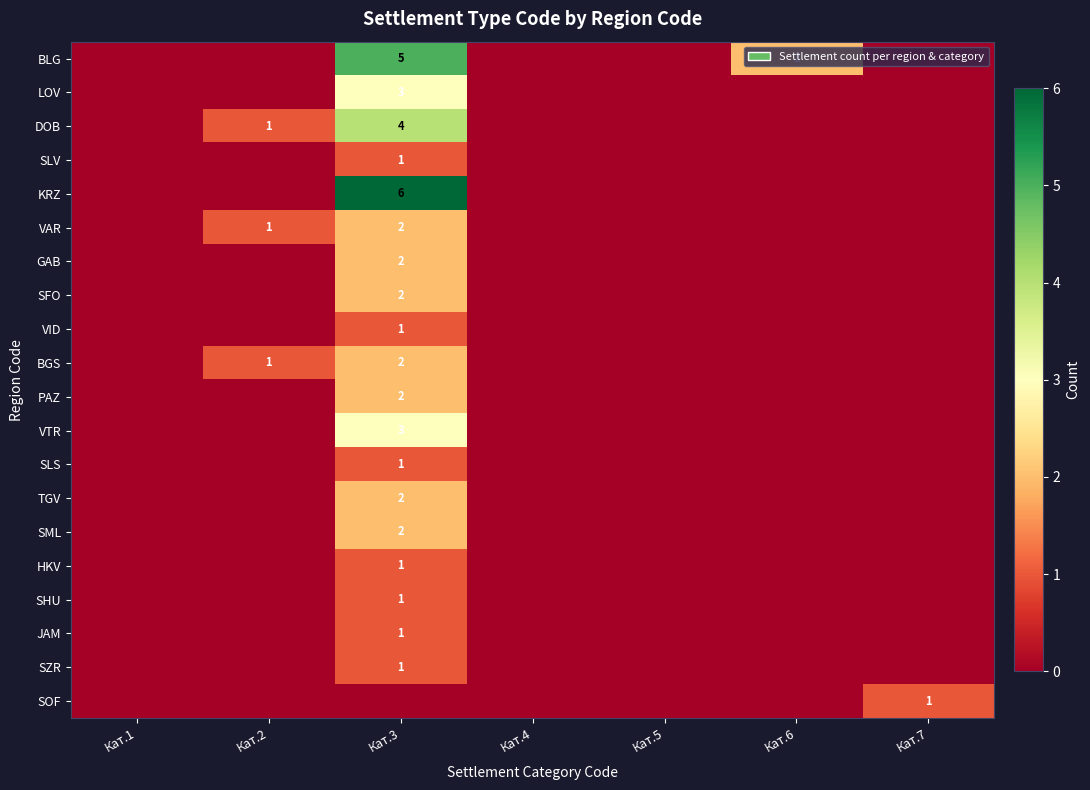

How many distinct data groups are displayed?

20